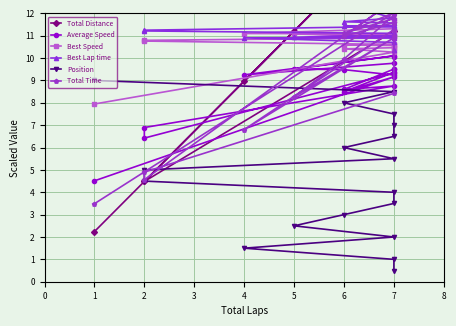

What is the value of the Best Speed point at the 13th from the left?

10.6